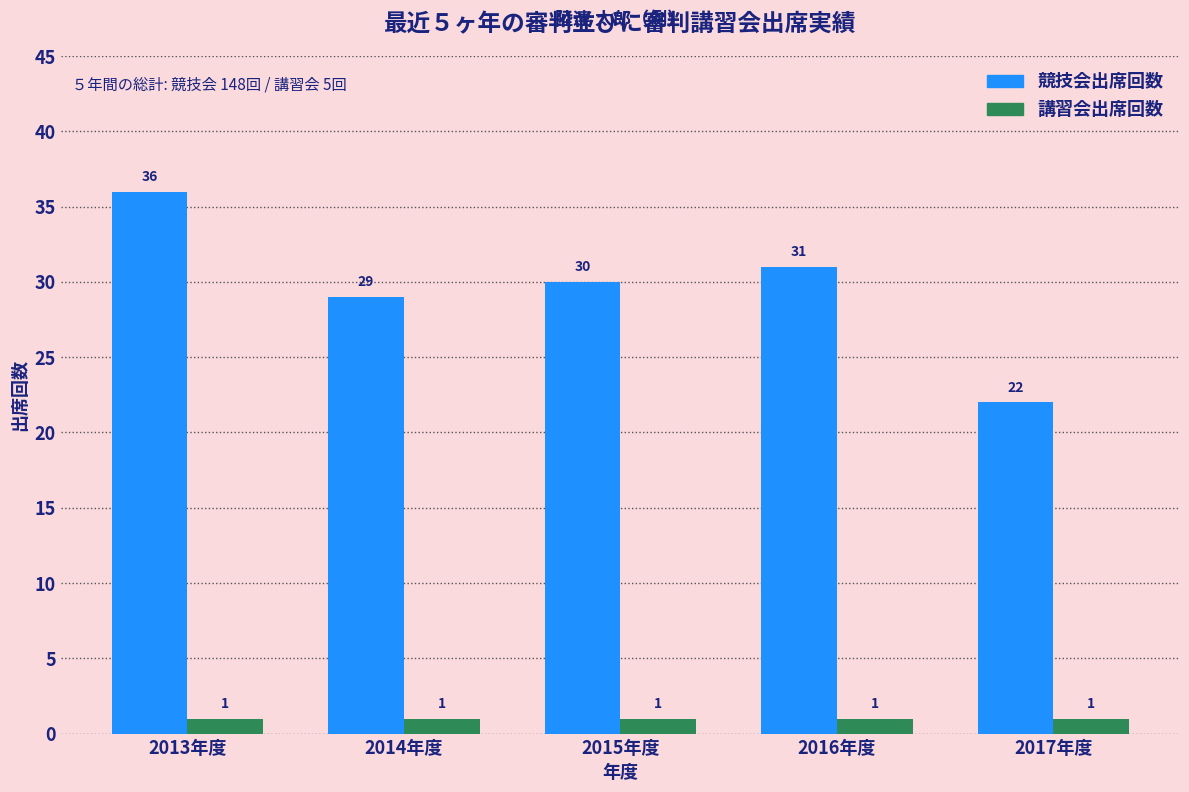

What is the value of the 競技会出席回数 bar at the 1st from the left?

36